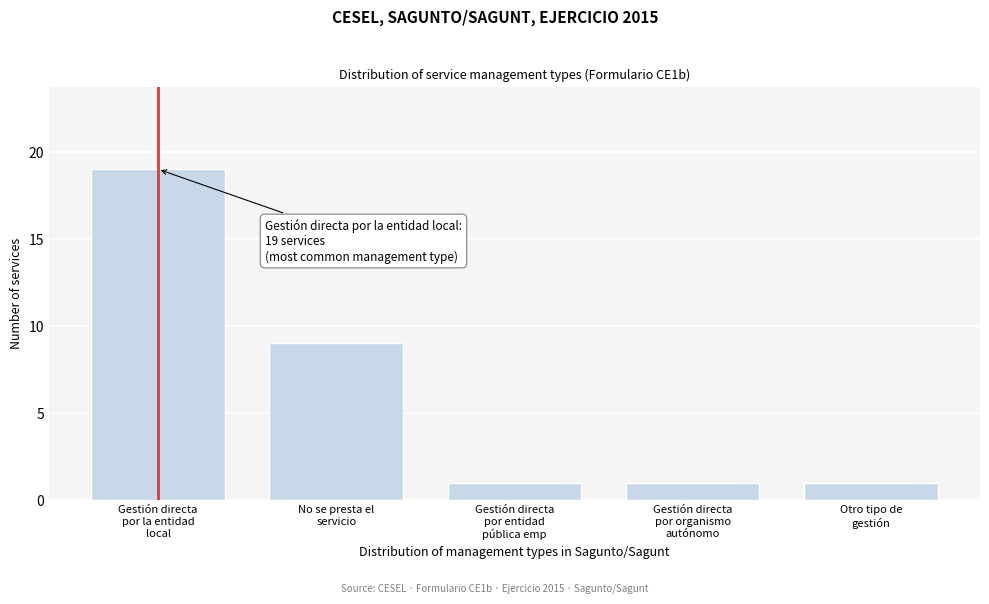

Reading left to right, extract all data points from this chart.

19	9	1	1	1